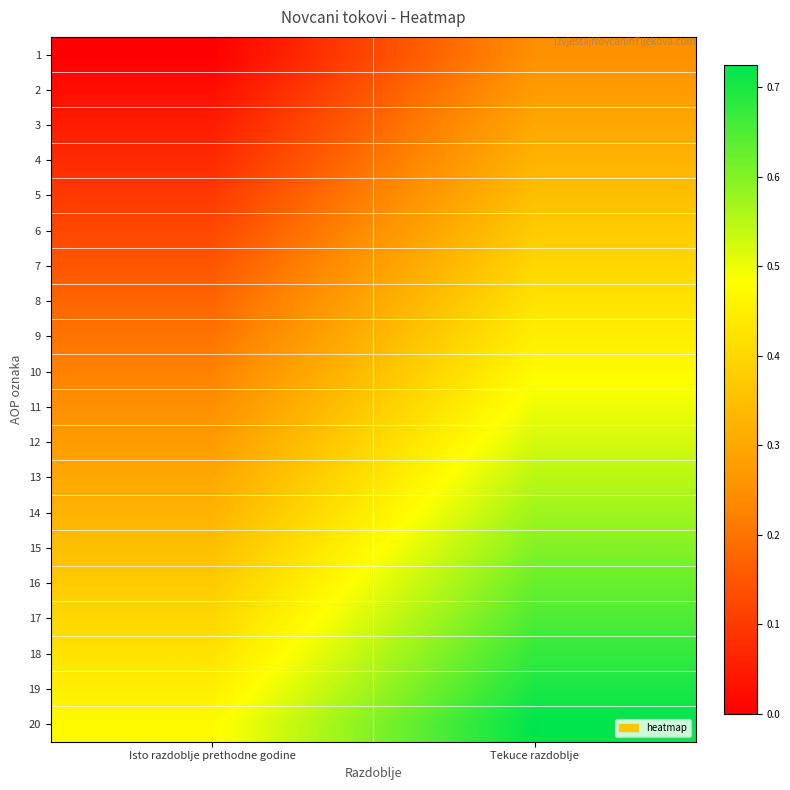

At which category is the sum across all series the highest?

Tekuce razdoblje